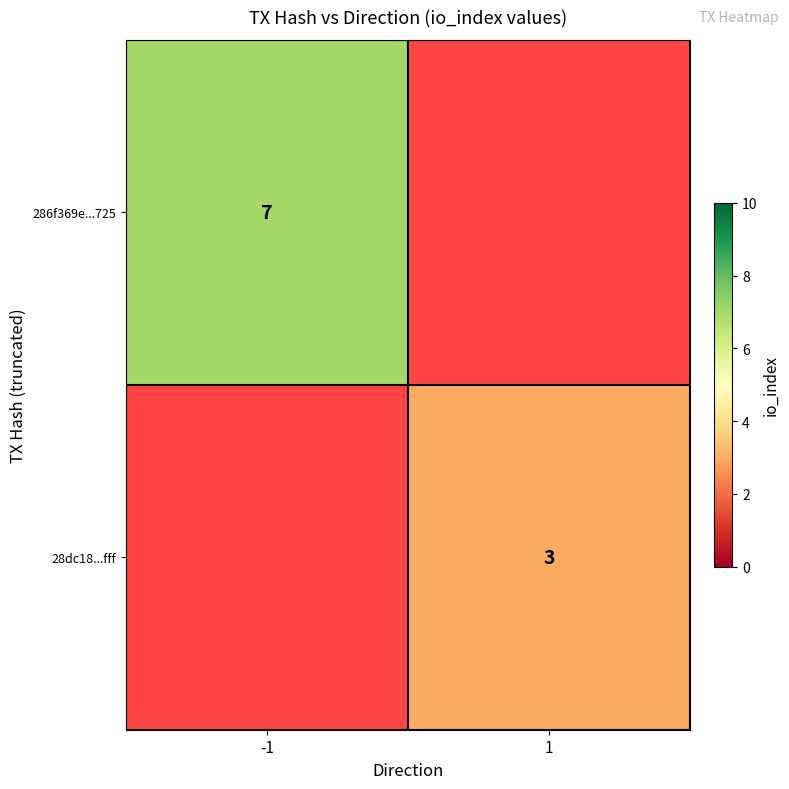

The 28dc18...fff series shows 3 at 1. True or false?

True